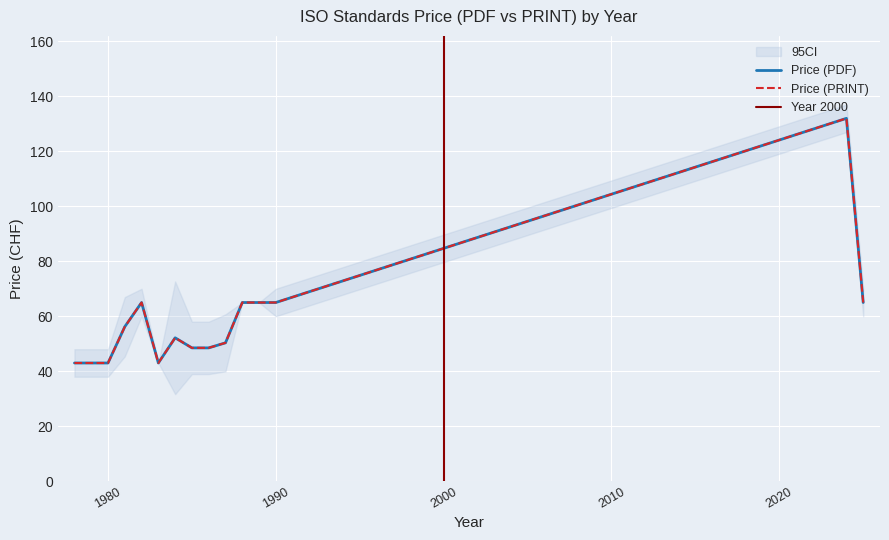

What is the highest value of the Price (PRINT) series?

132